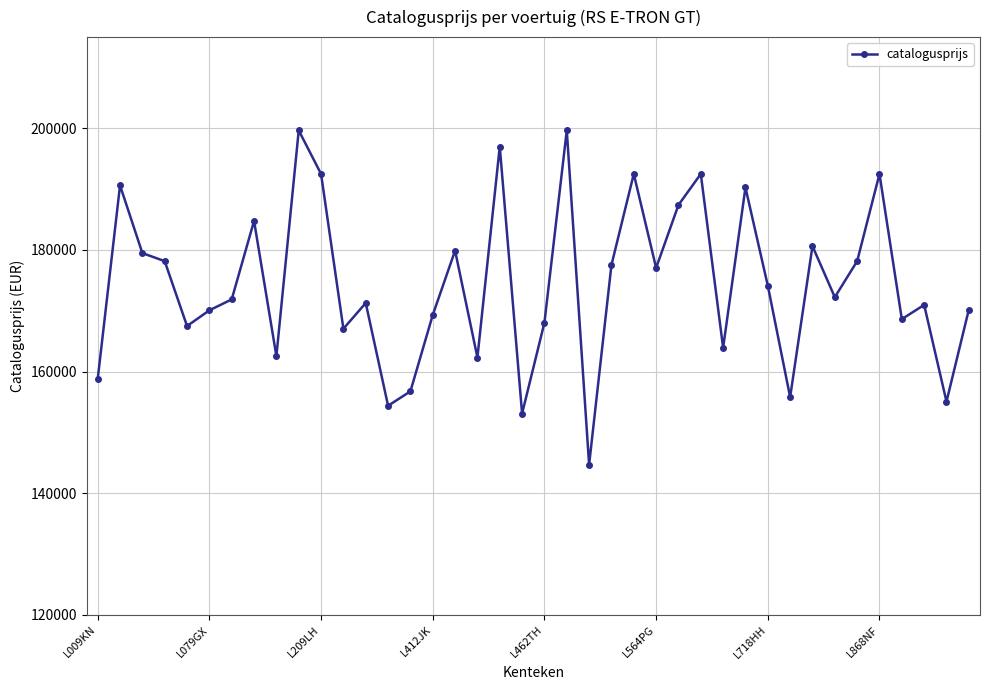

What is the difference between the second highest and minimum values?

54958